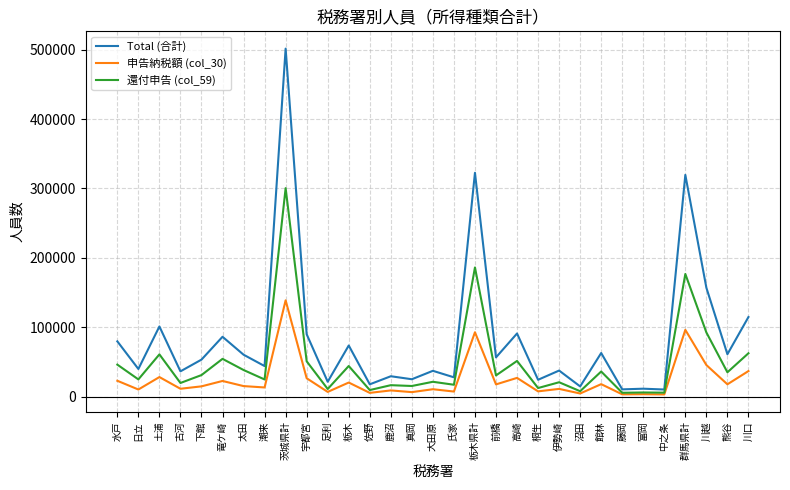

Rank the series by their average value, from lowest to highest.

申告納税額 (col_30), 還付申告 (col_59), Total (合計)